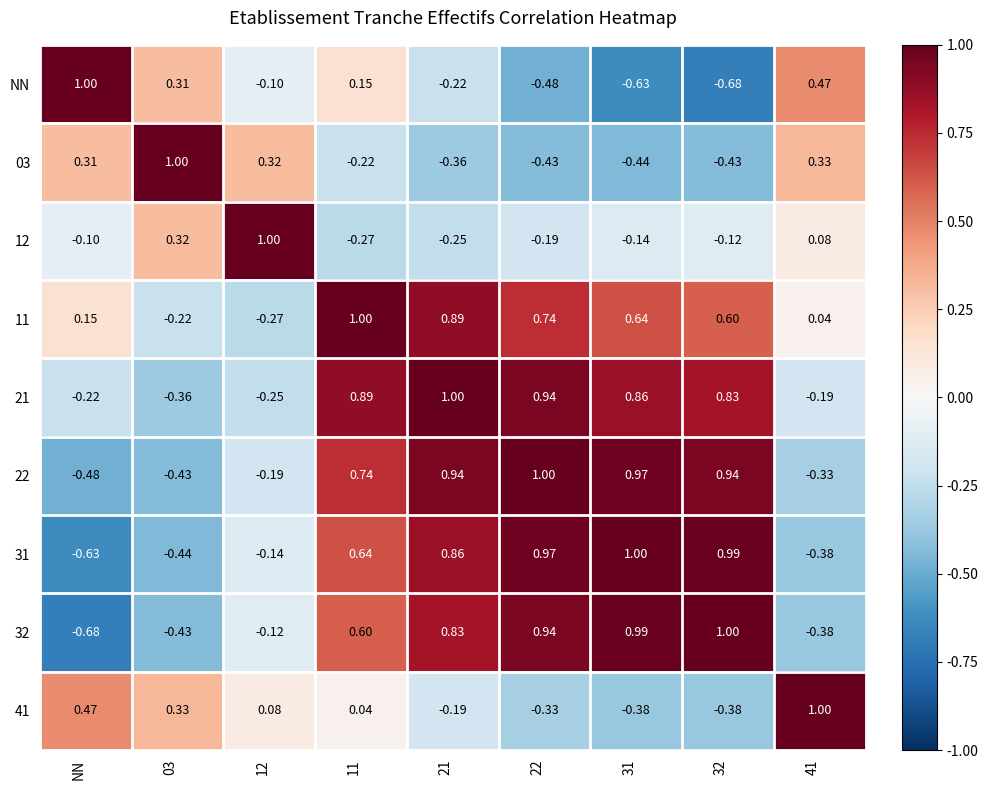

At which label does 31 reach its minimum?

NN